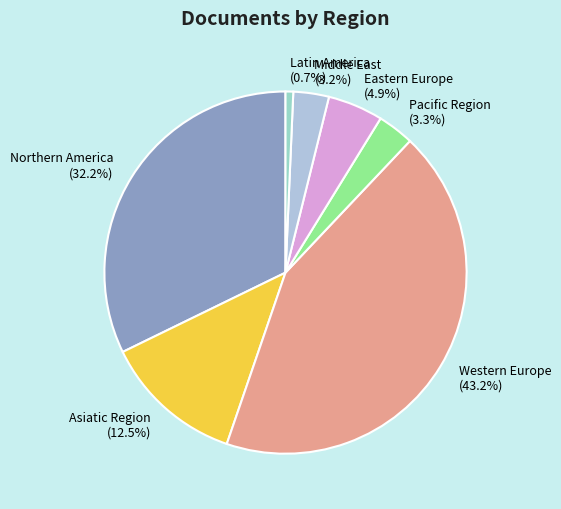

Combined, what portion of the pie is Middle East and Northern America?

35.4%